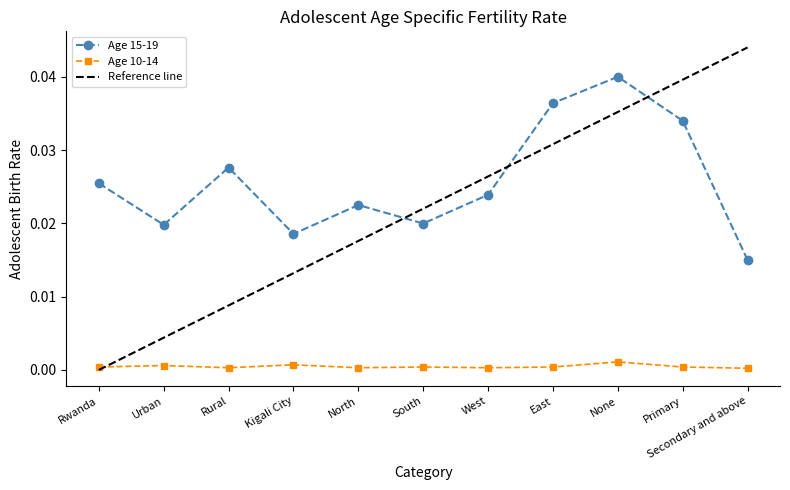

Is this an area chart (filled region under the line)?

No